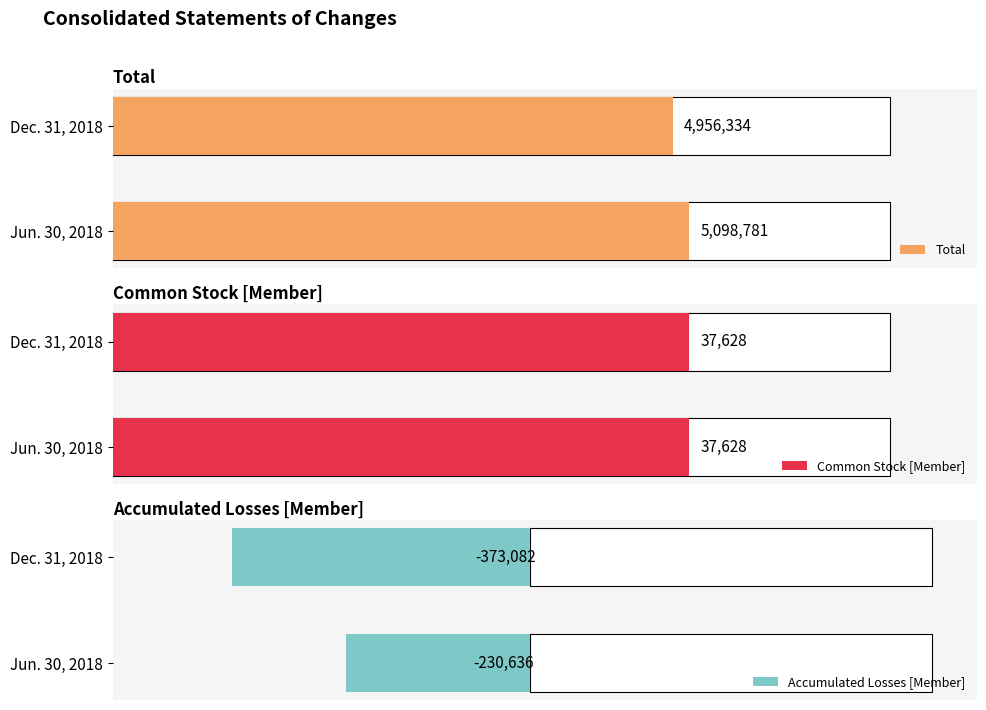

The value of Accumulated Losses [Member] at Jun. 30, 2018 is -230636. True or false?

True